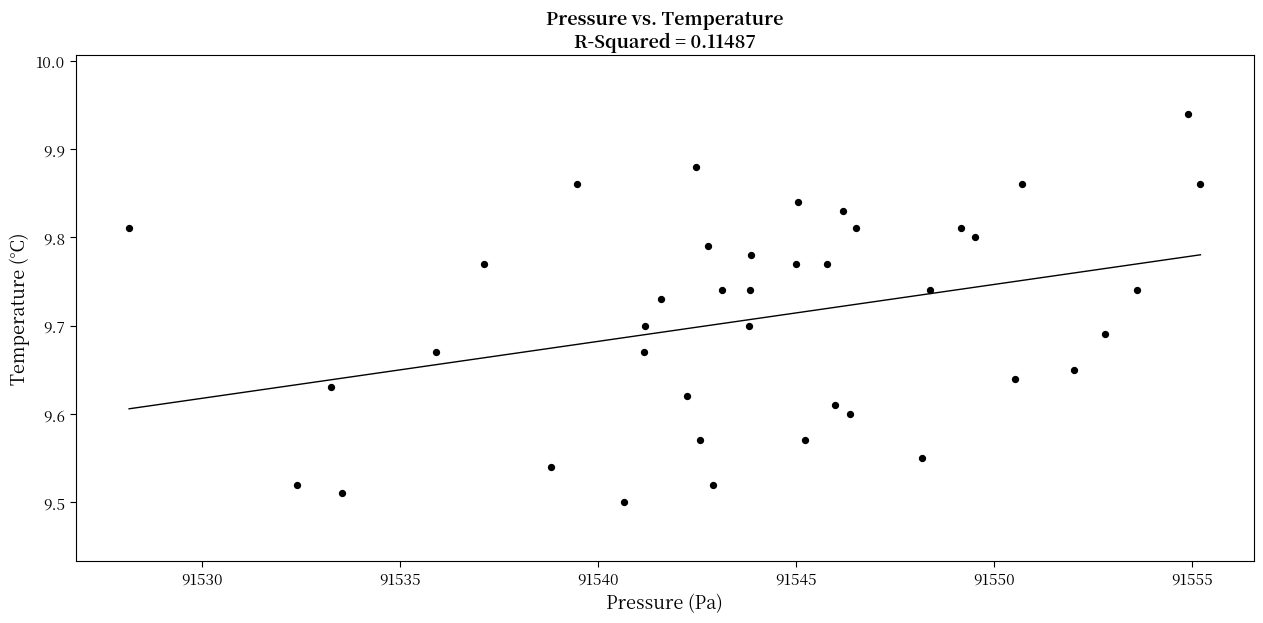

What is the range of Y values (max minus min)?

0.4